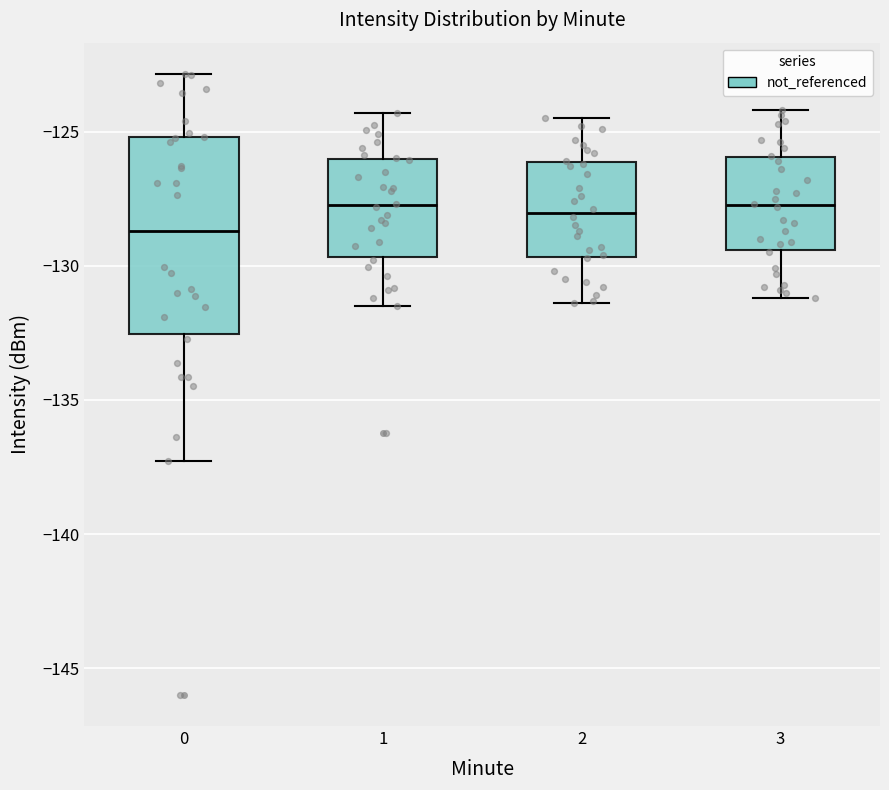

Where does the median line of the box at x = 2 sit on the y-axis? The values are not printed on the chart, so give them approximately, as read against the axis.

-128.0